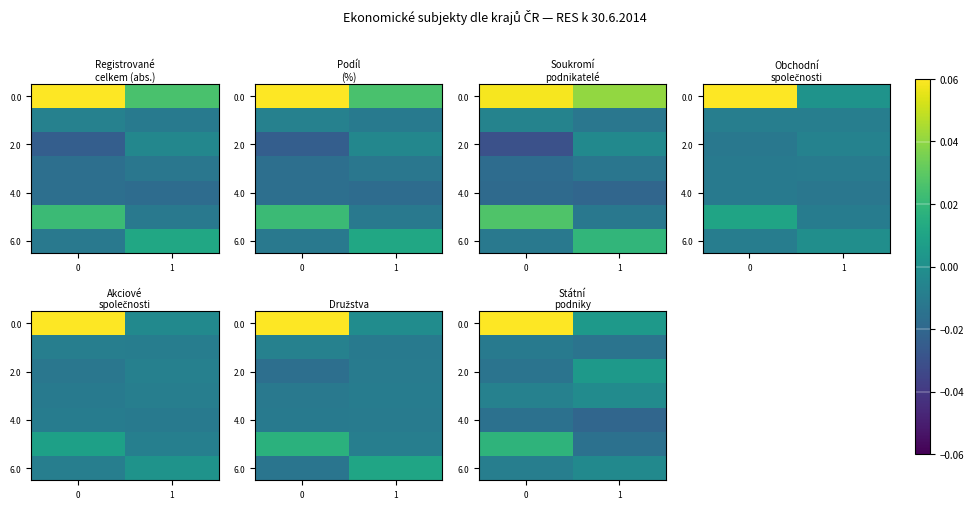

How many distinct data groups are displayed?

7